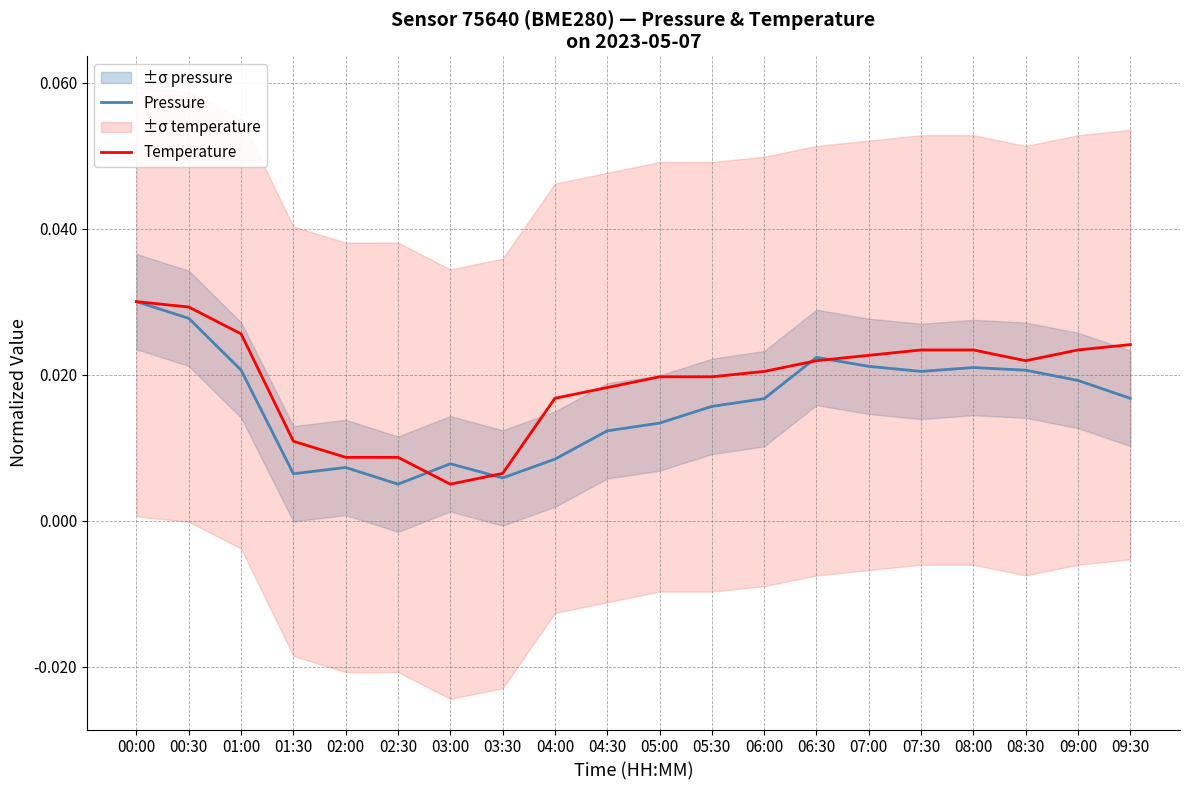

Count the Temperature values in the range 0 to 1.

20